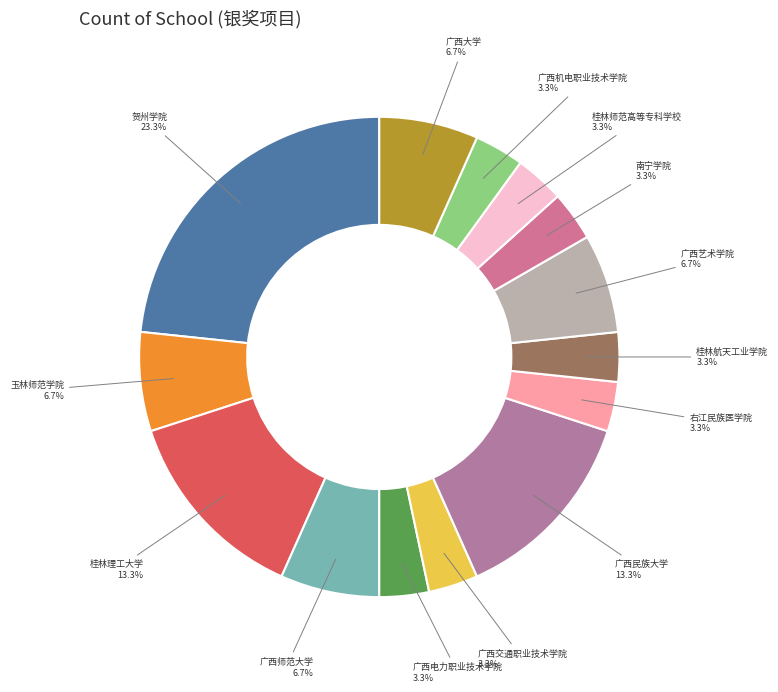

Is there a majority slice in this chart?

No